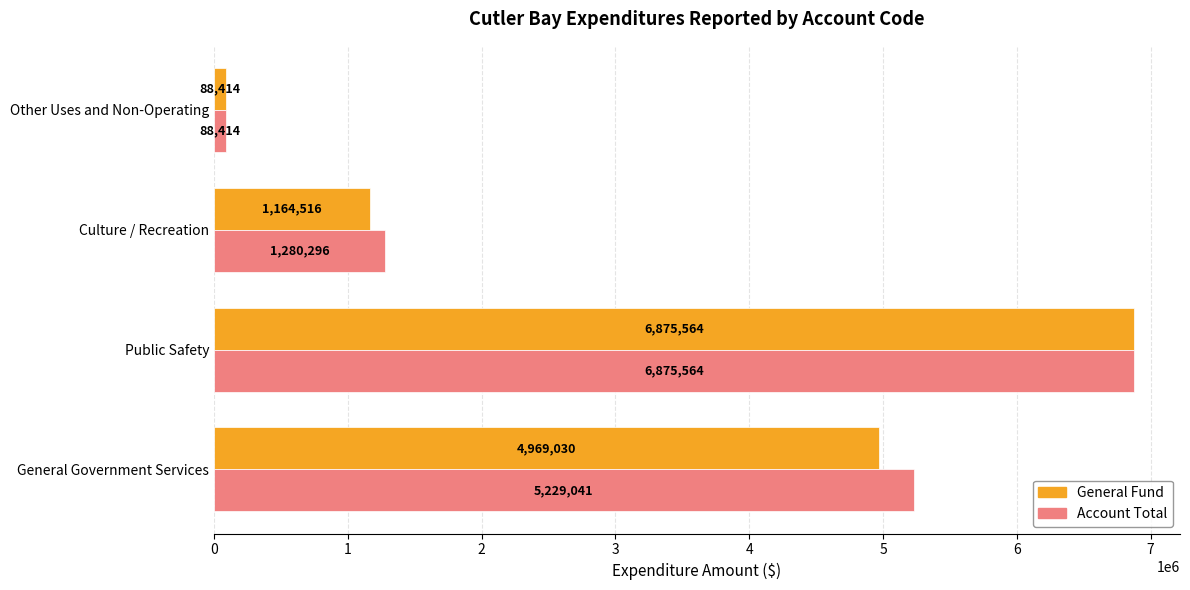

At which category is the sum across all series the highest?

Public Safety